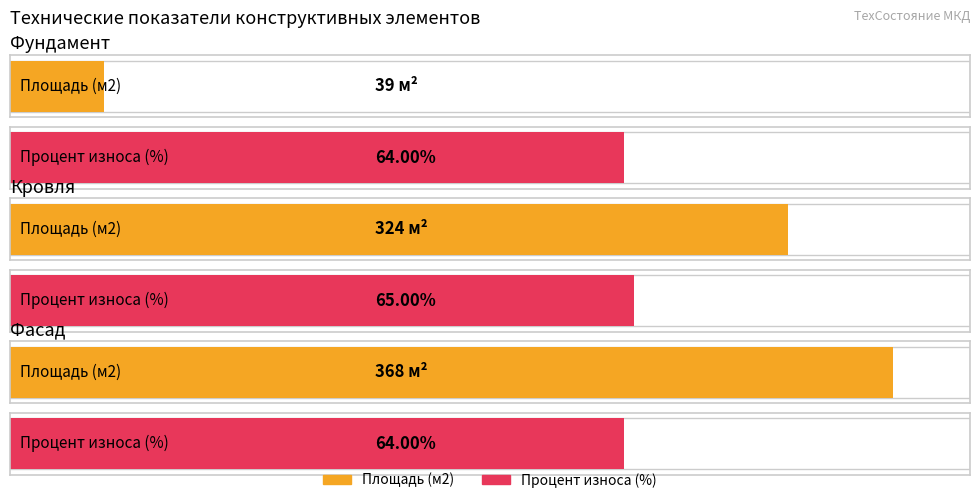

What is the maximum value for Площадь (м2)?

368.0